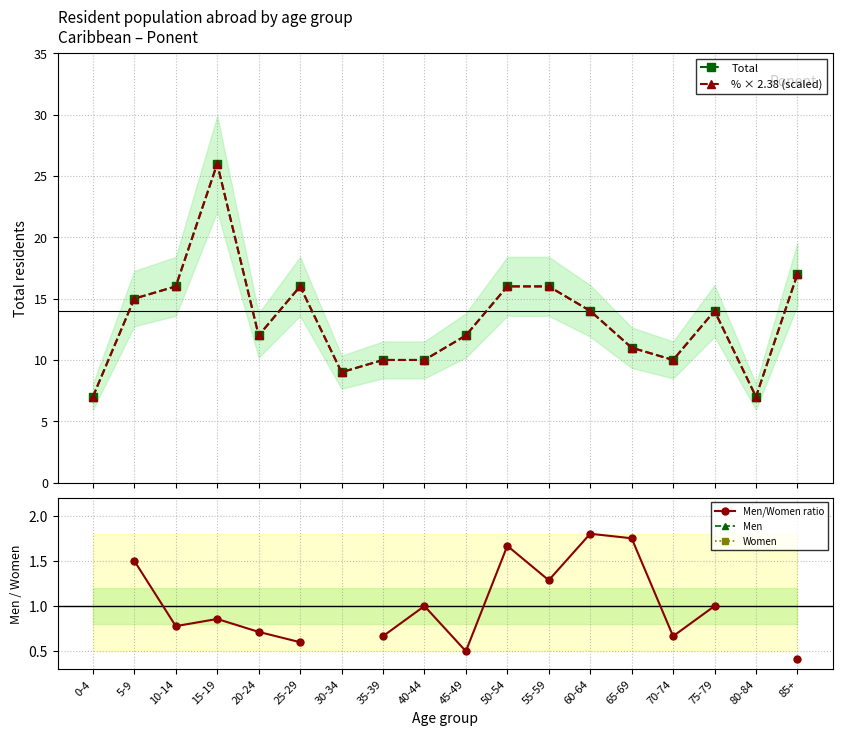

What are all the series names shown in the legend?

Total, % × 2.38 (scaled), Men/Women ratio, Men, Women